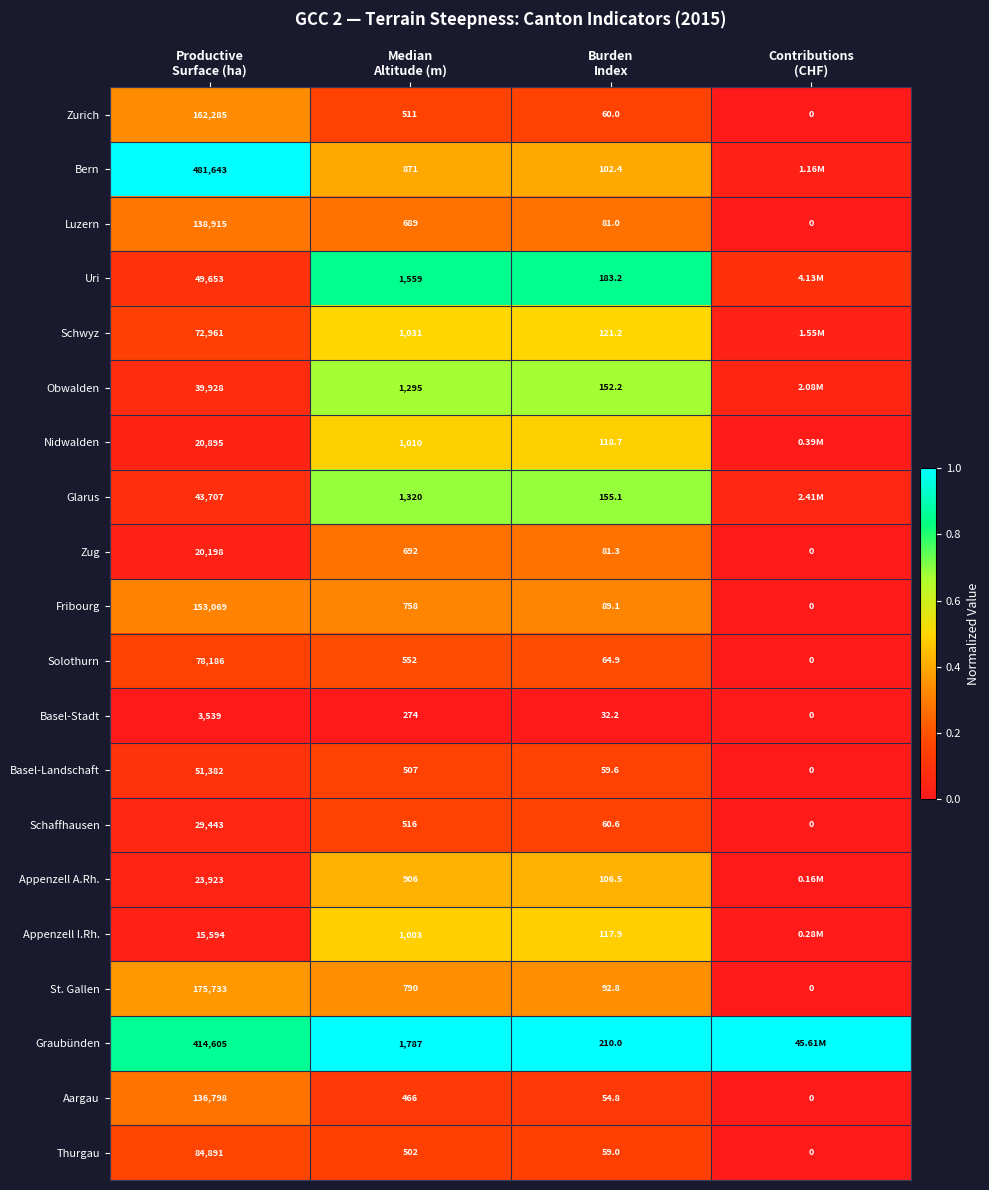

The Zug series shows 0.0 at Contributions (CHF). True or false?

True